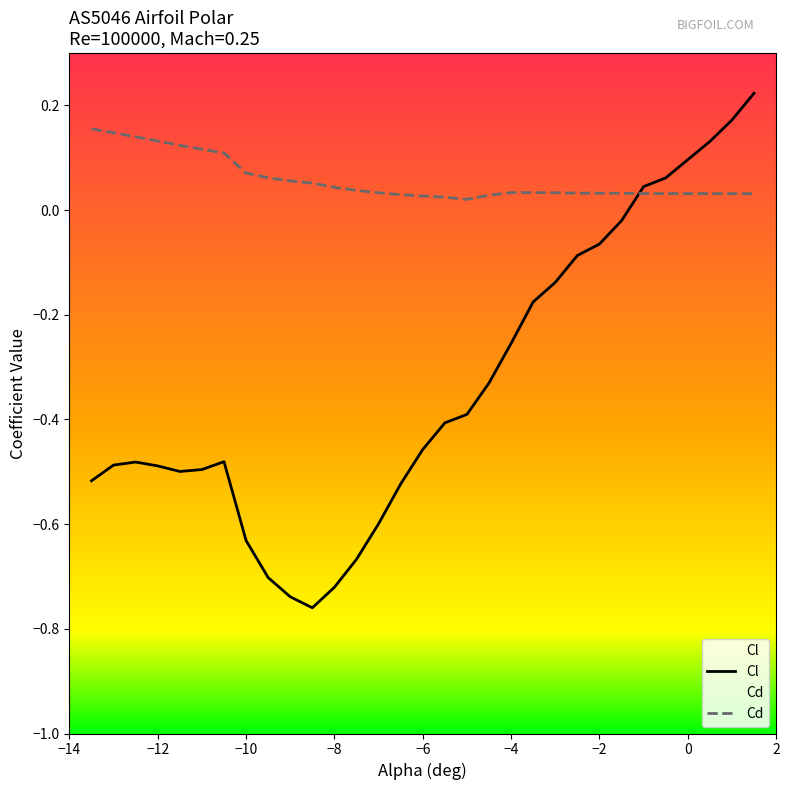

True or false: Cl has more than 1 interior local peaks.

True